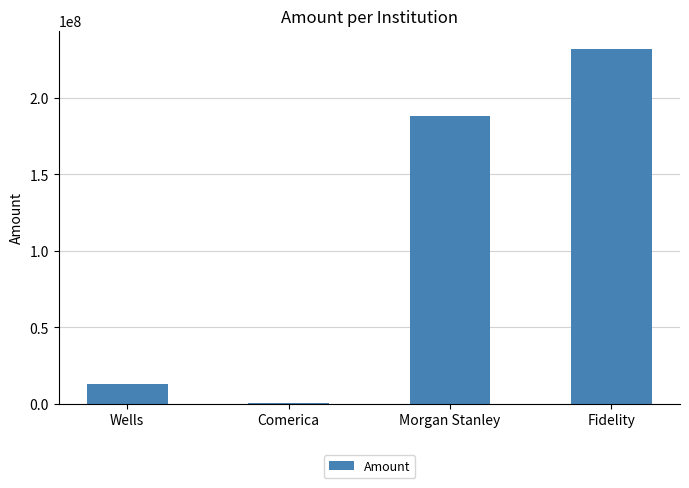

Reading left to right, transcribe all the data shown in this chart.

12755928.2	634001.4	188023129.0	232268546.9